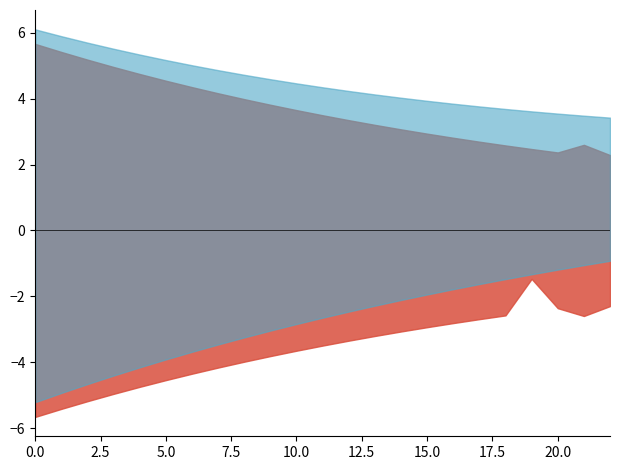

Does the chart have visible grid lines?

No